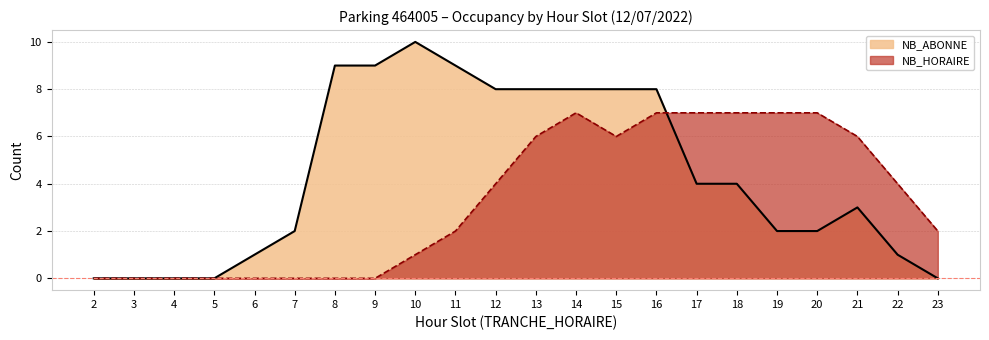

How many data points in NB_ABONNE are above 4?

9